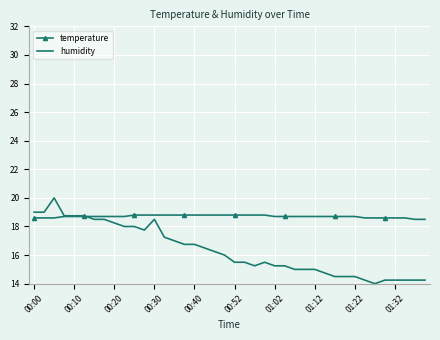

Which series has the largest total across all categories?

temperature